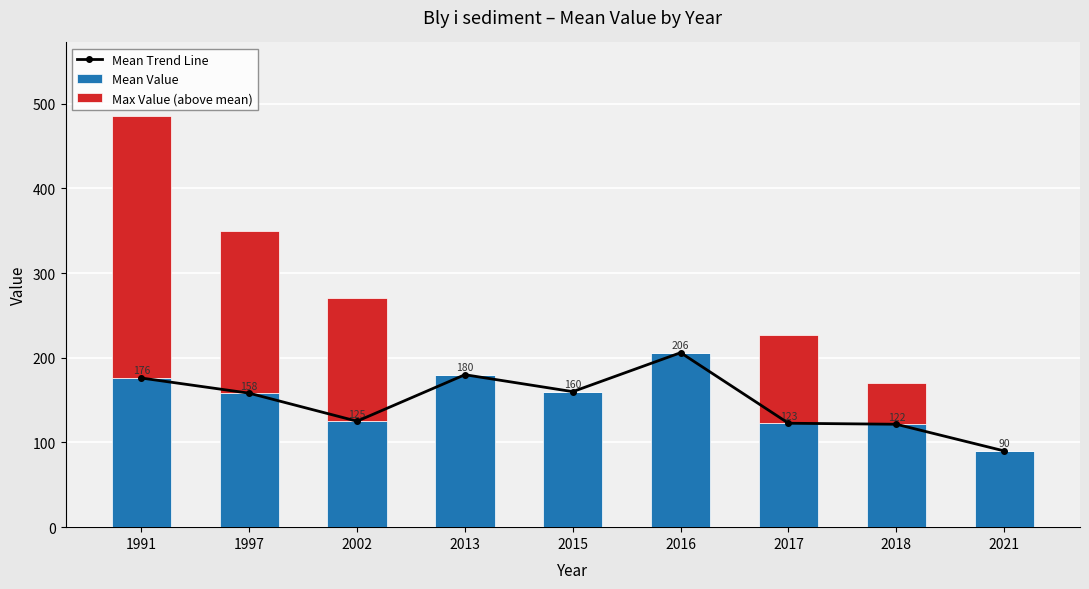

Is it true that Max Value (above mean) equals 308.9 at 1991?

True